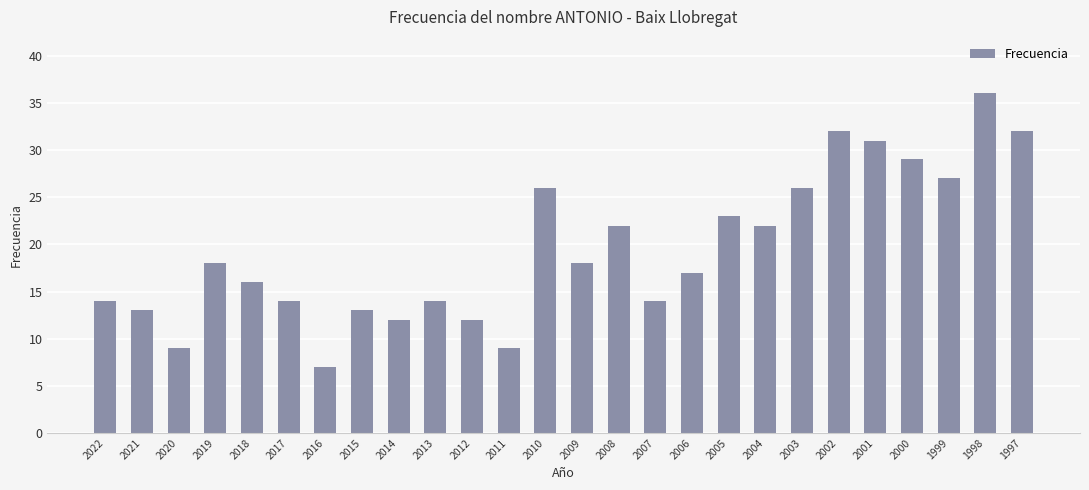

Is it true that the value at 2004 is 8?

False